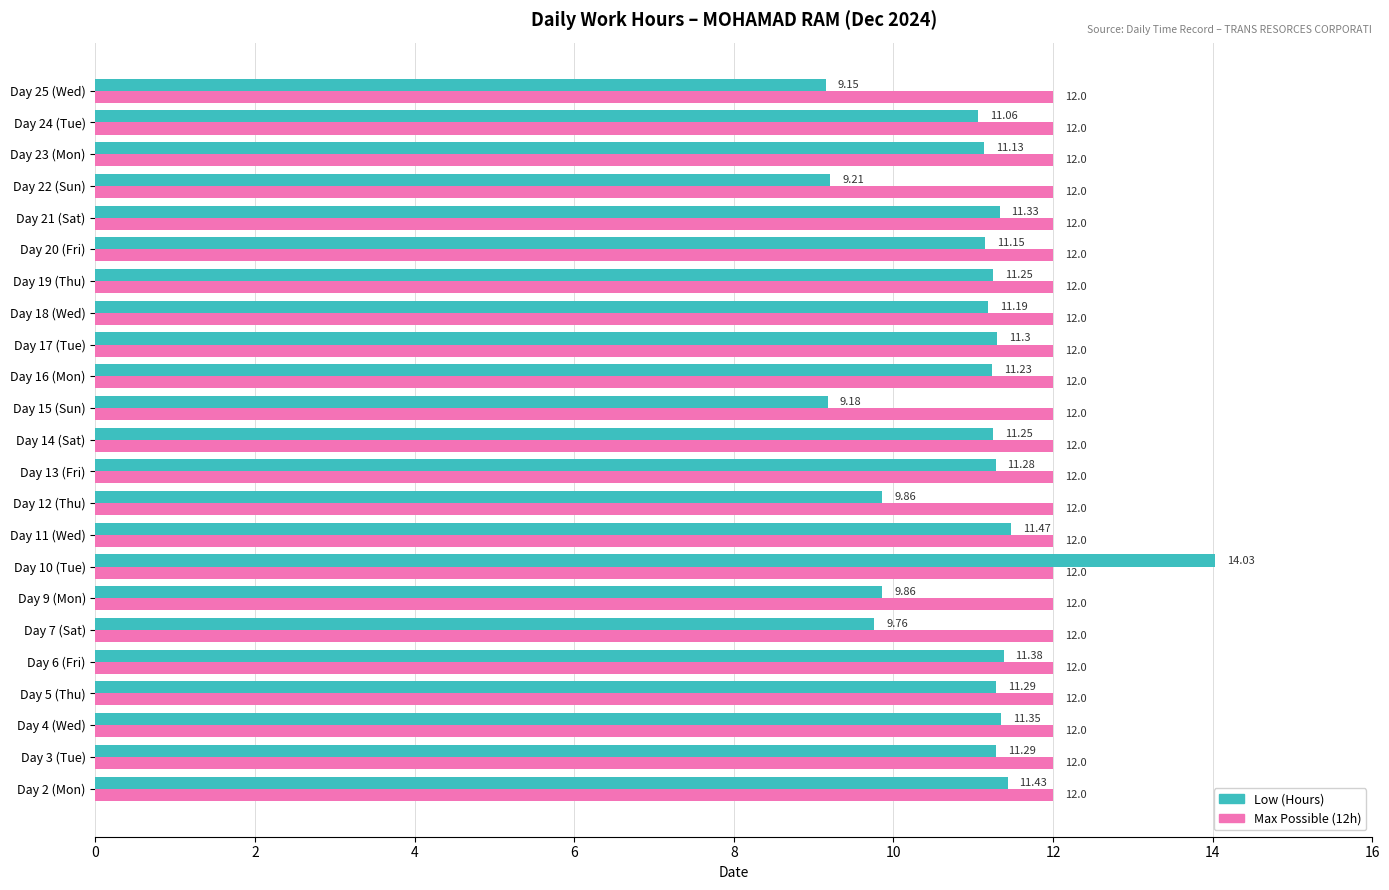

List the series in order of their peak value, lowest first.

Max Possible (12h), Low (Hours)